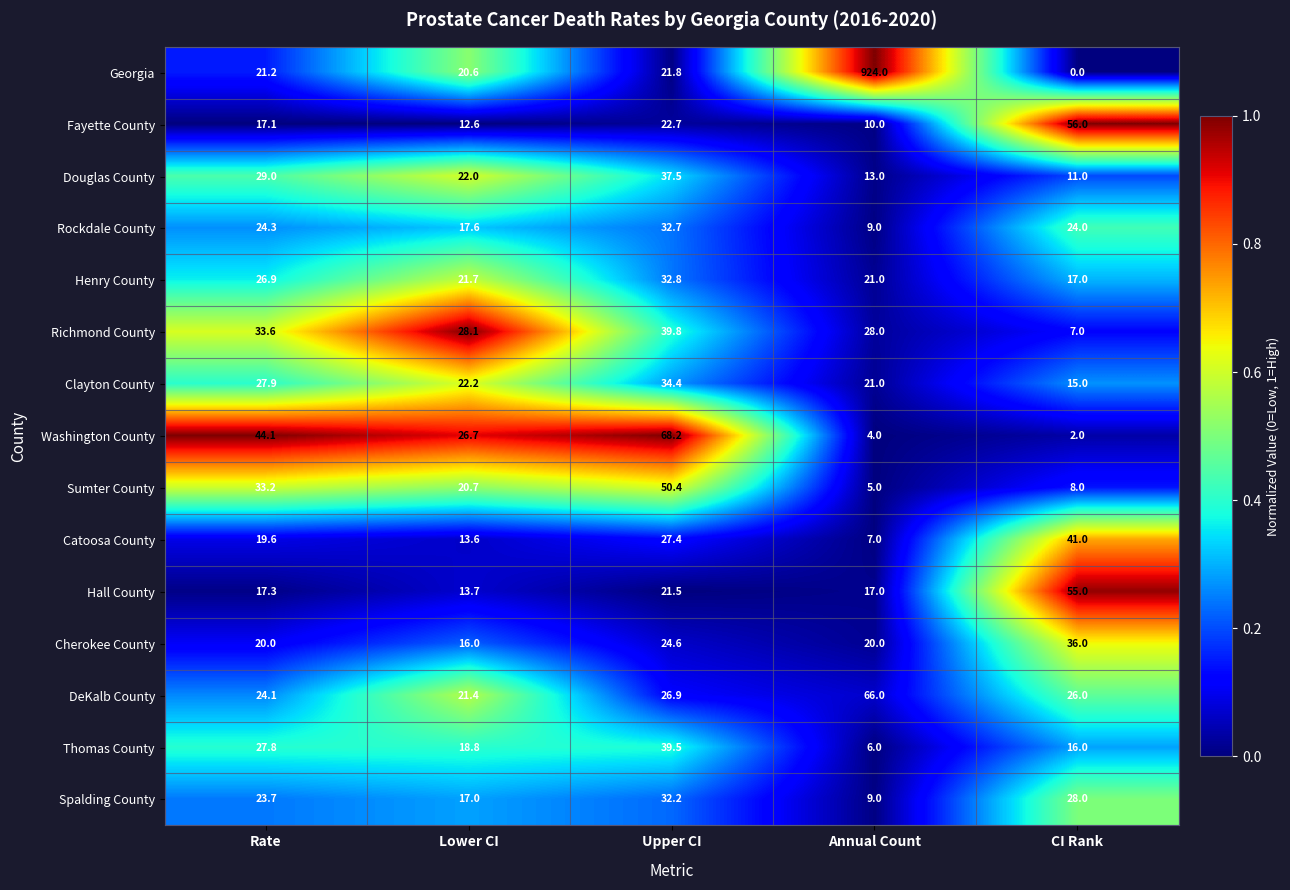

At how many categories does at least one series exceed 0?

5